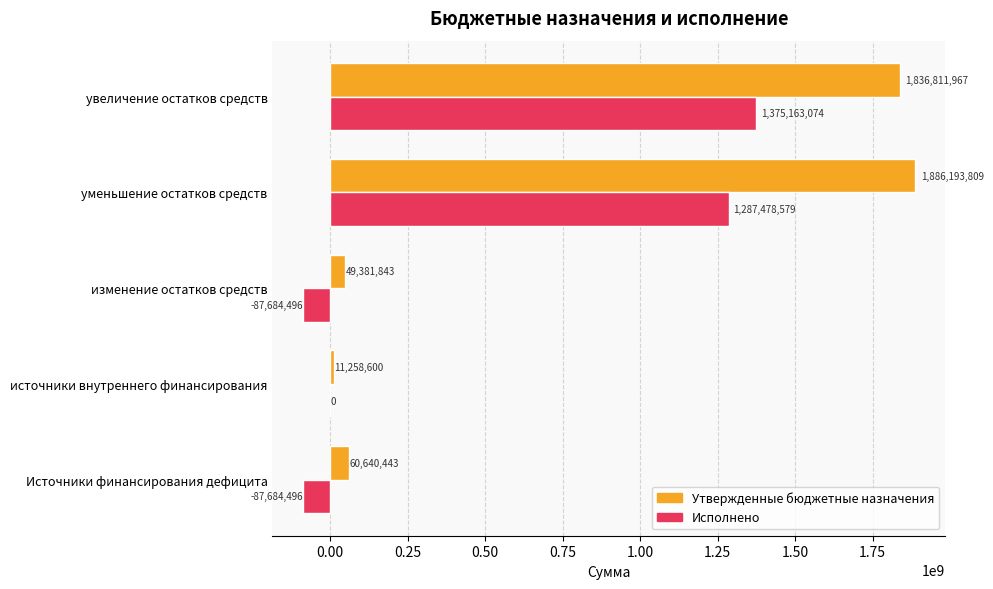

The value of Исполнено at изменение остатков средств is -87684495.6. True or false?

True